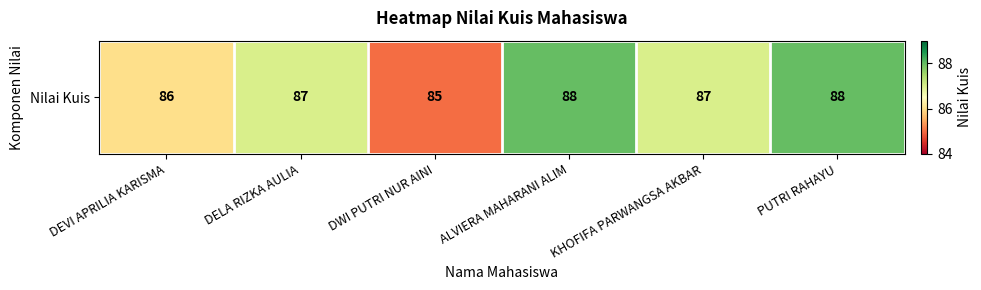

Which category has the highest value across all series?

ALVIERA MAHARANI ALIM